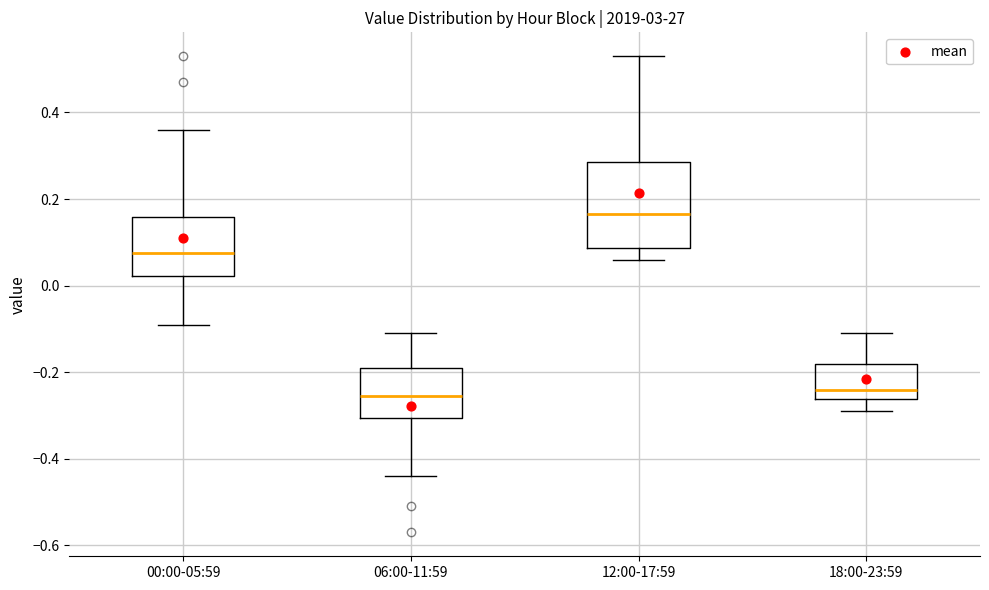

Which box's median line is the highest?

12:00-17:59